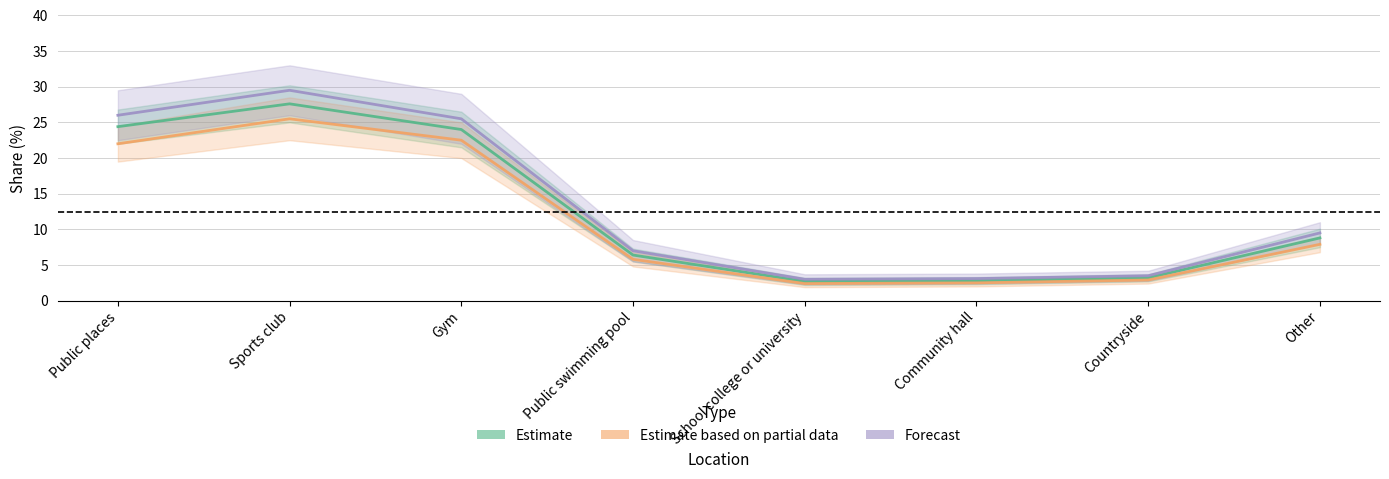

What is the value of the Estimate point at the 4th from the left?

6.4